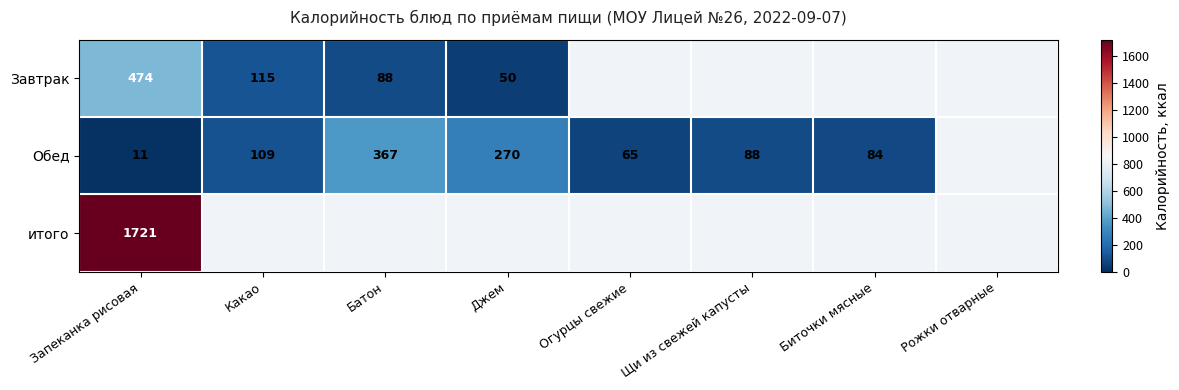

What is the difference between the Обед values at Джем and Биточки мясные?

186